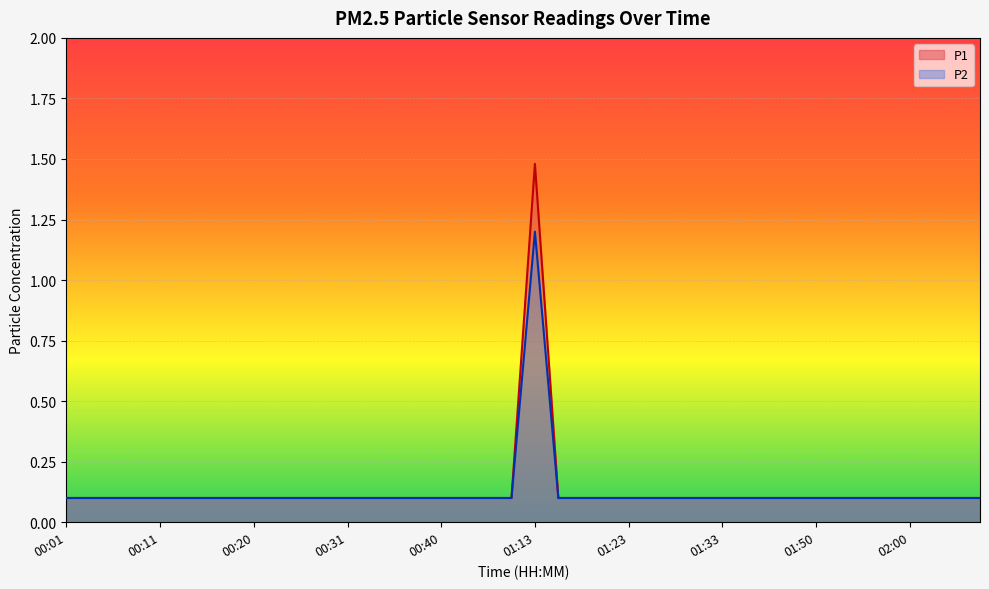

Where is P2 nearest to the value 0?

00:01